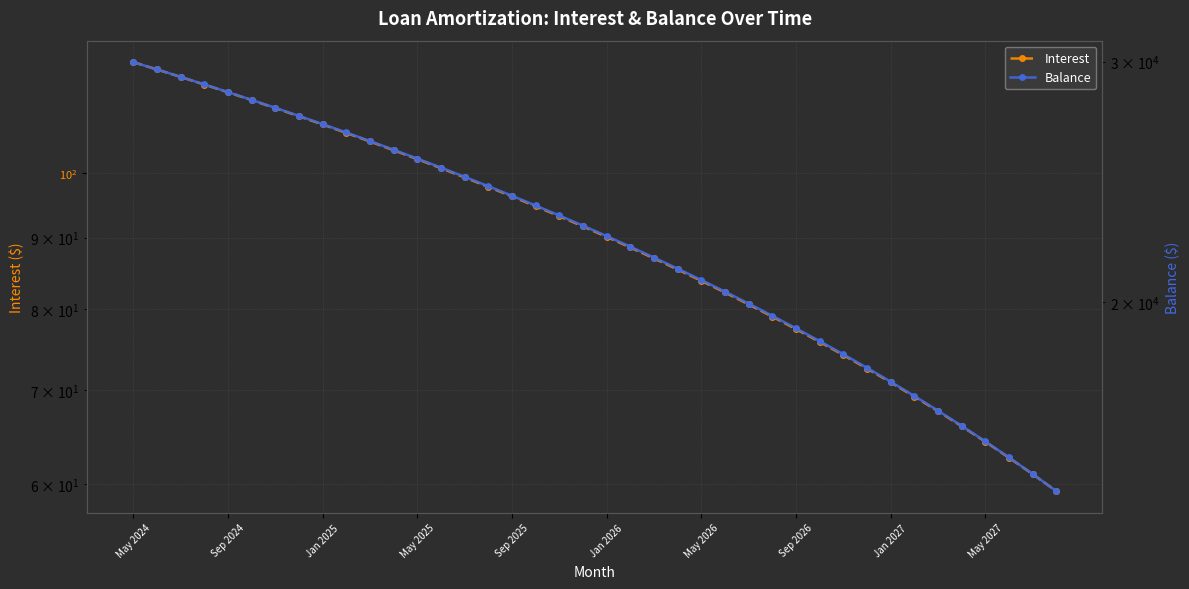

How many data points does each series have?

40